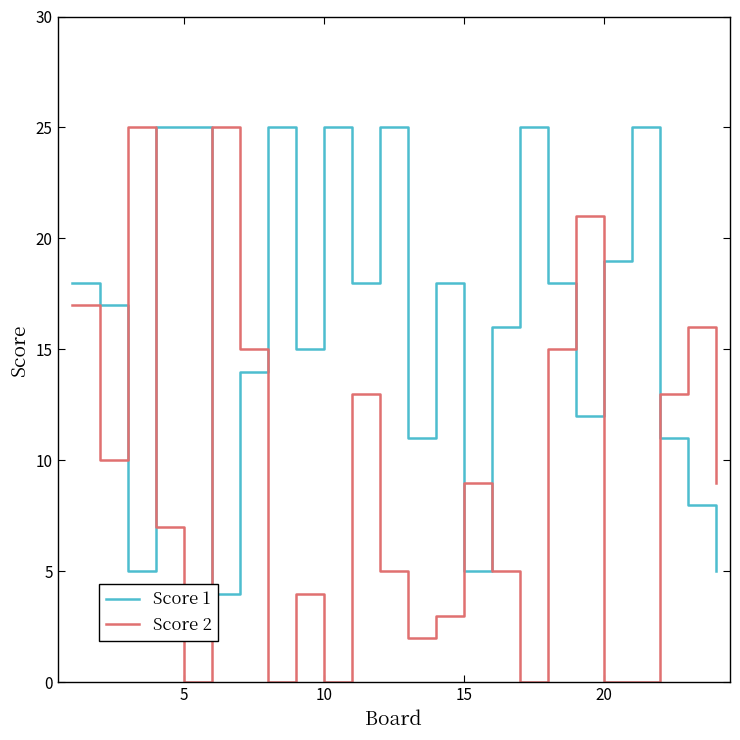

Is it true that Score 2 equals 0 at 5?

True